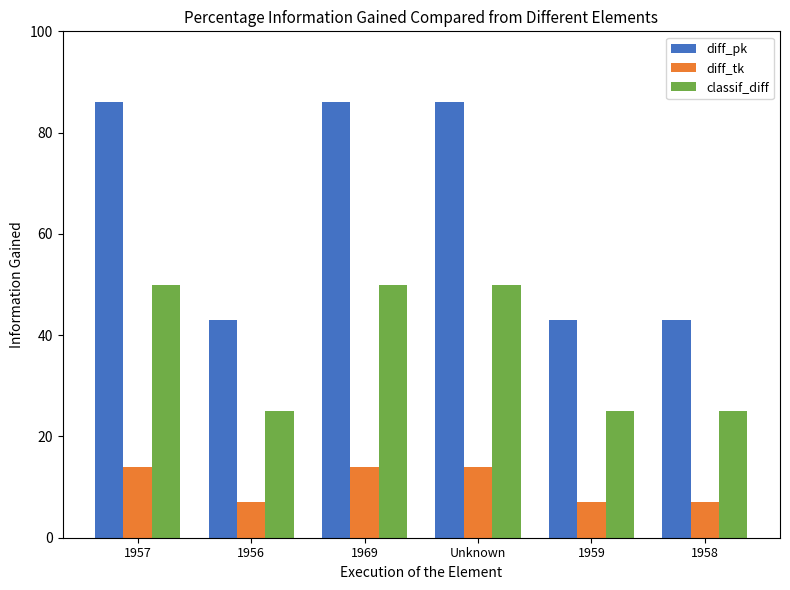

What is the value of the diff_tk bar at the 1st from the left?

14